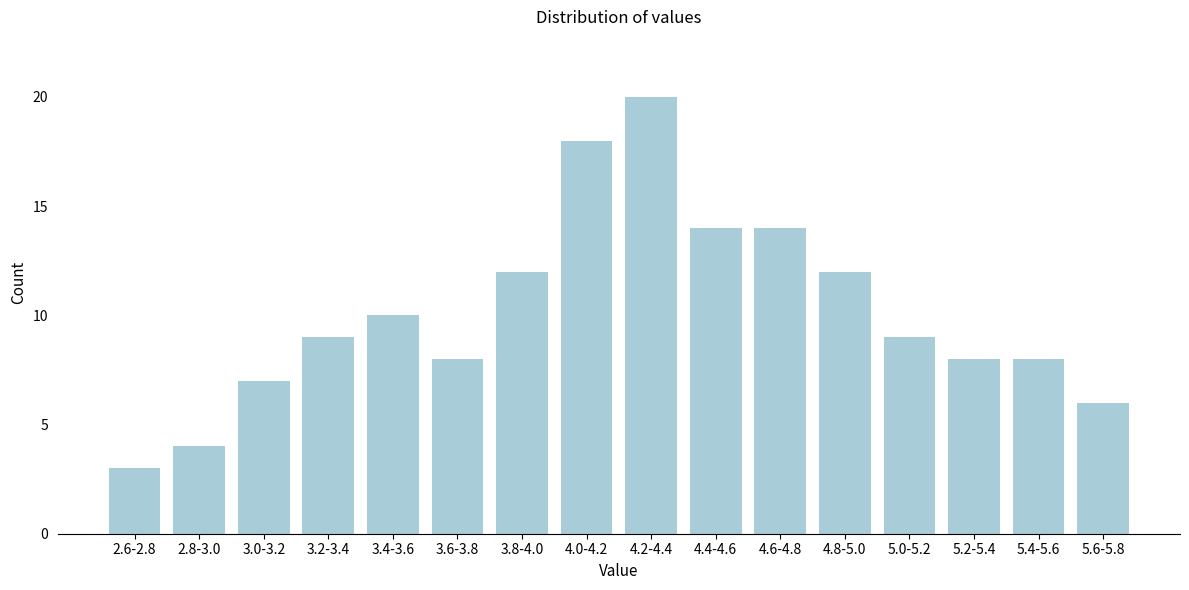

Reading left to right, transcribe all the data shown in this chart.

3	4	7	9	10	8	12	18	20	14	14	12	9	8	8	6